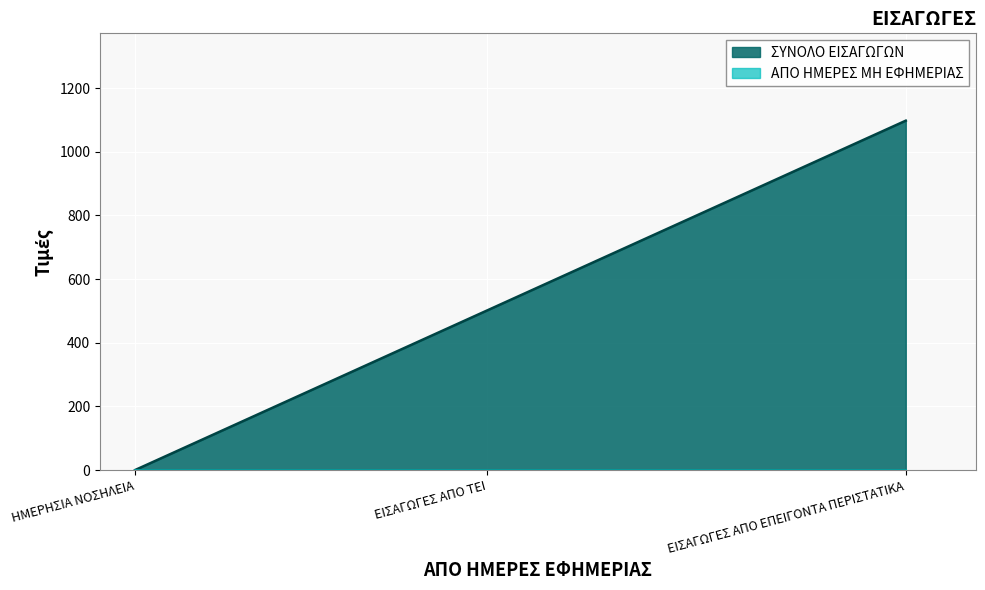

What position from the left is ΕΙΣΑΓΩΓΕΣ ΑΠΟ ΕΠΕΙΓΟΝΤΑ ΠΕΡΙΣΤΑΤΙΚΑ?

3